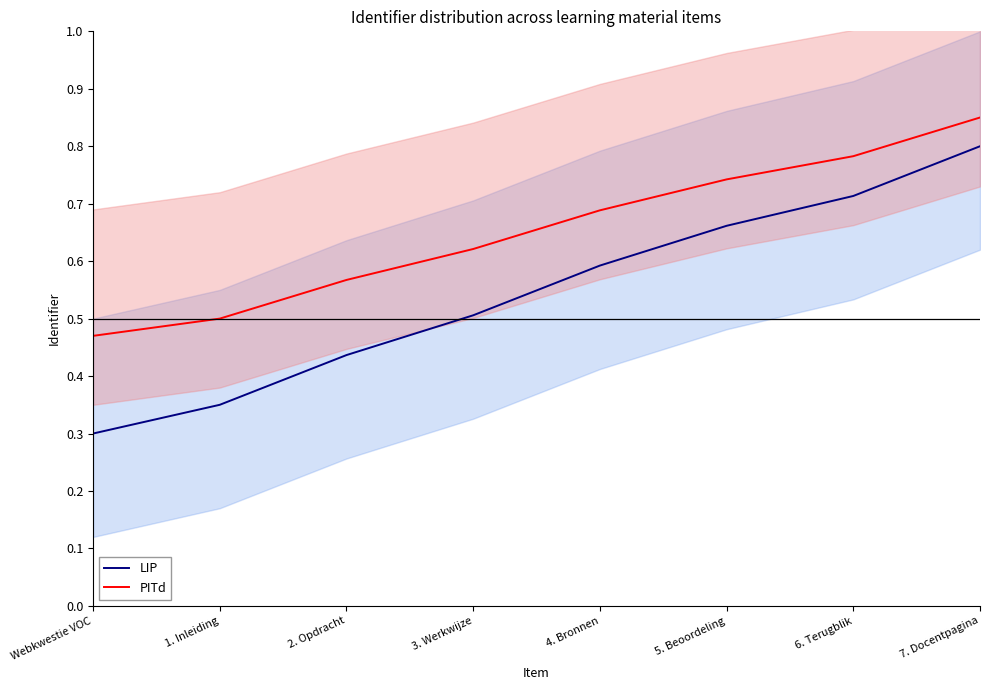

How many series are shown in this chart?

2